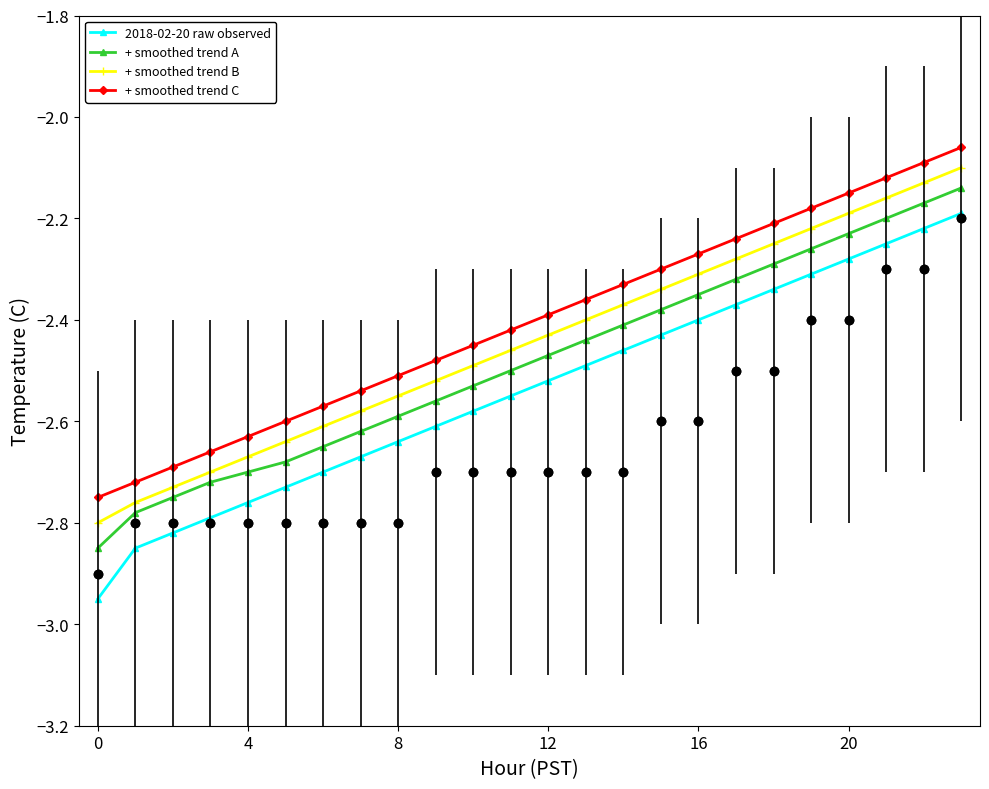

Which series reaches the minimum Y coordinate?

2018-02-20 raw observed